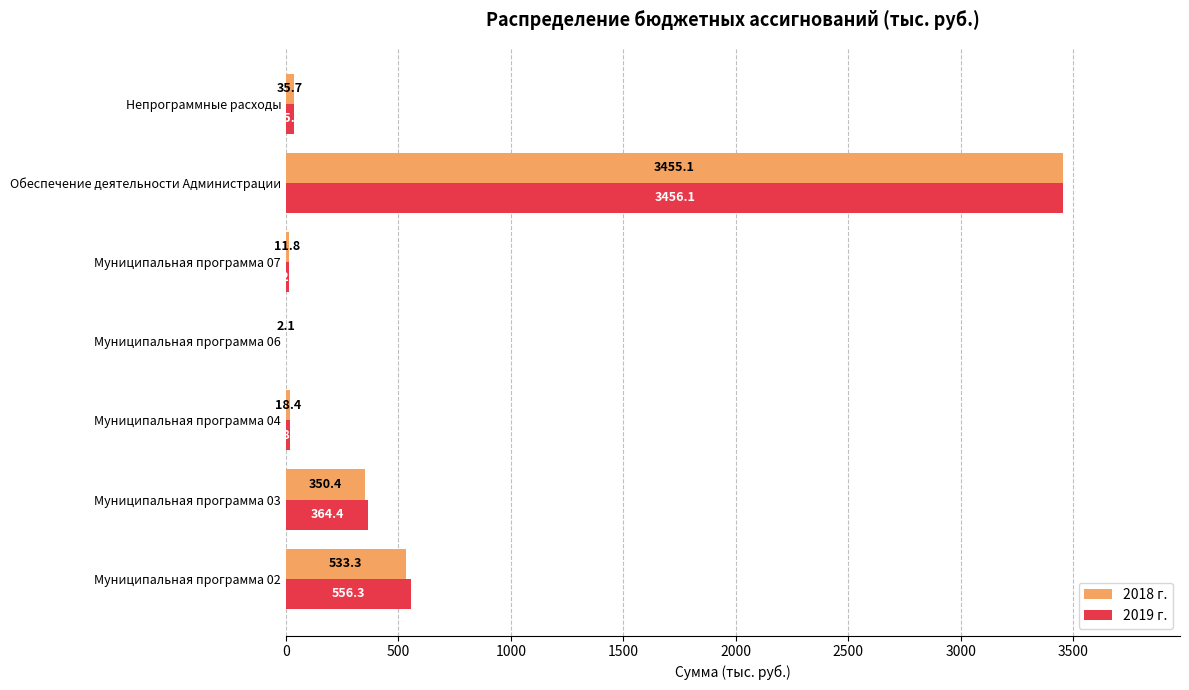

What is the sum of all 2019 г. values?

4445.1